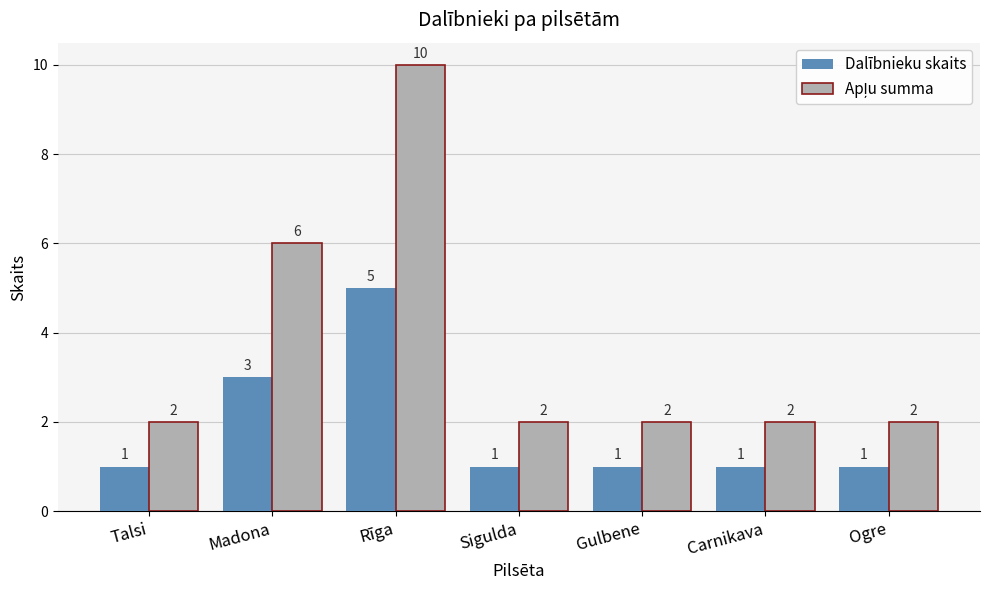

What is the greatest value displayed?

10